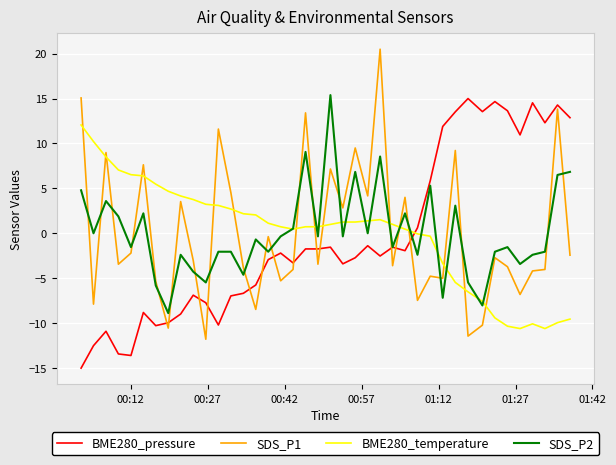

Is this an area chart (filled region under the line)?

No